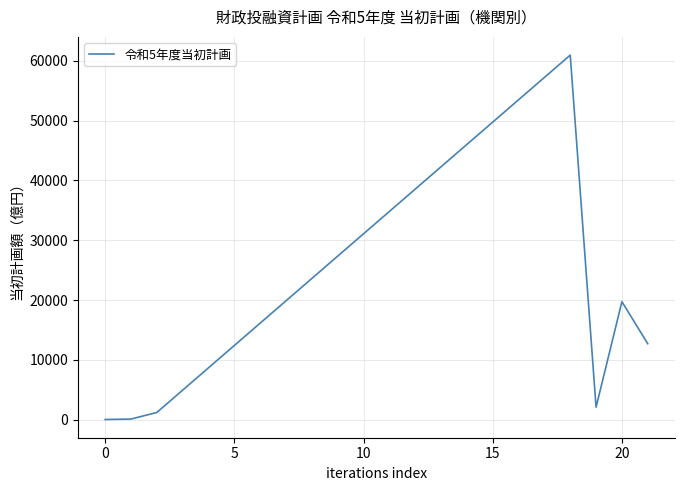

Is this an area chart (filled region under the line)?

No